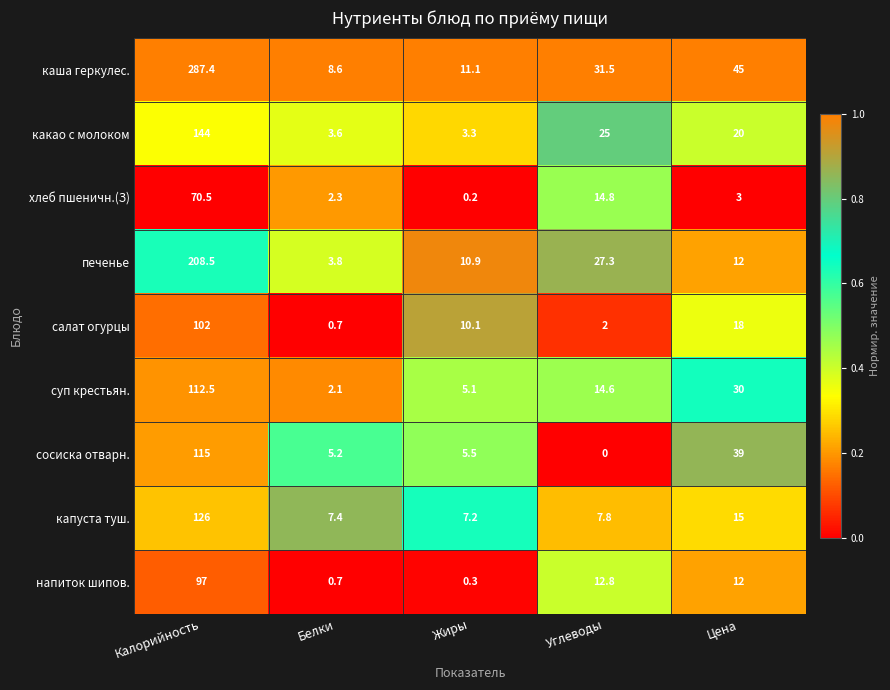

At which label does капуста туш. reach its peak?

Калорийность